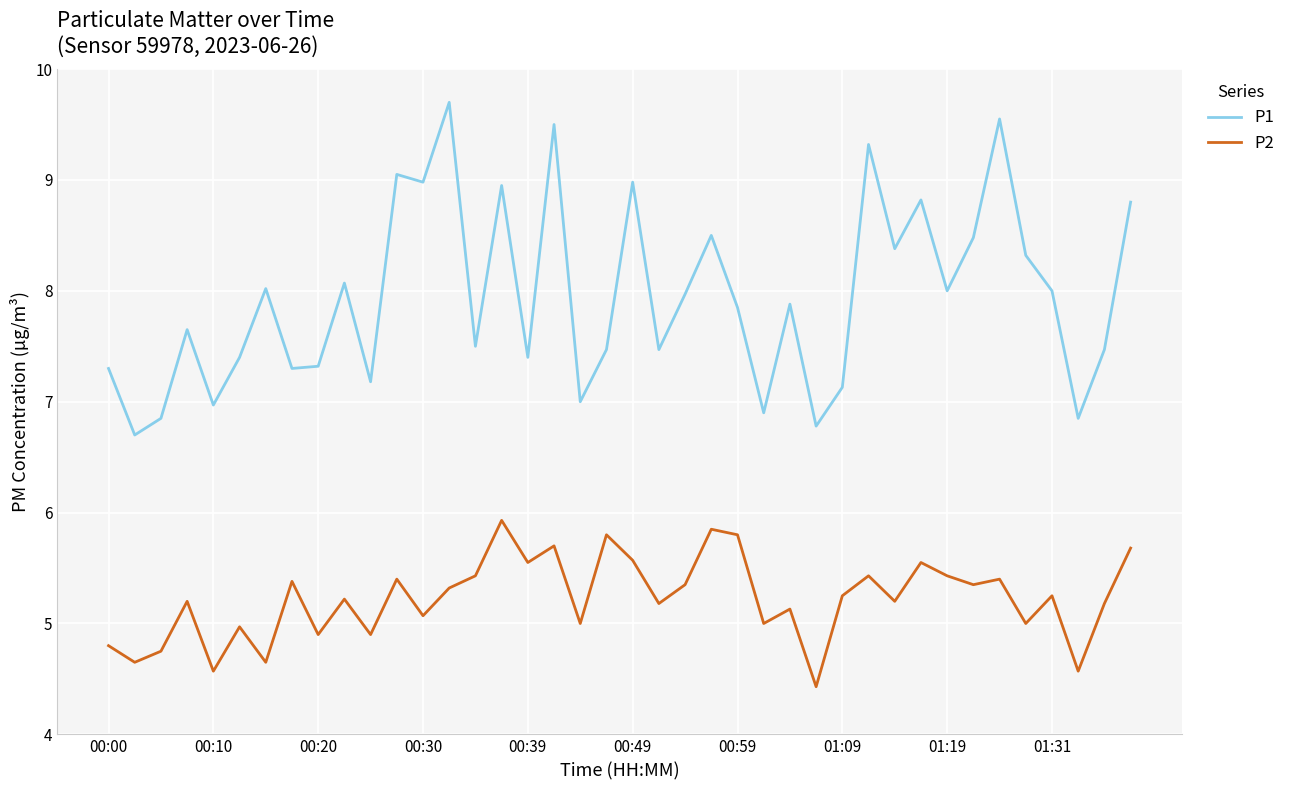

List the series in order of their overall mean, lowest first.

P2, P1